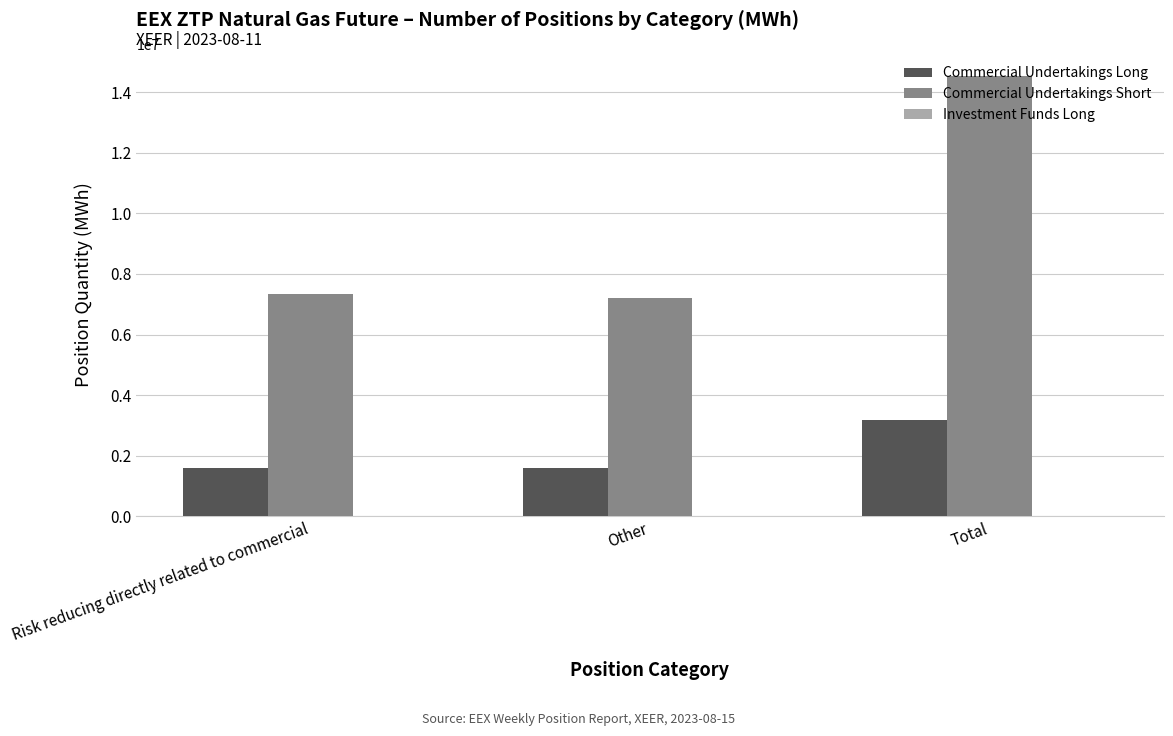

Which series has the widest spread of values?

Commercial Undertakings Short